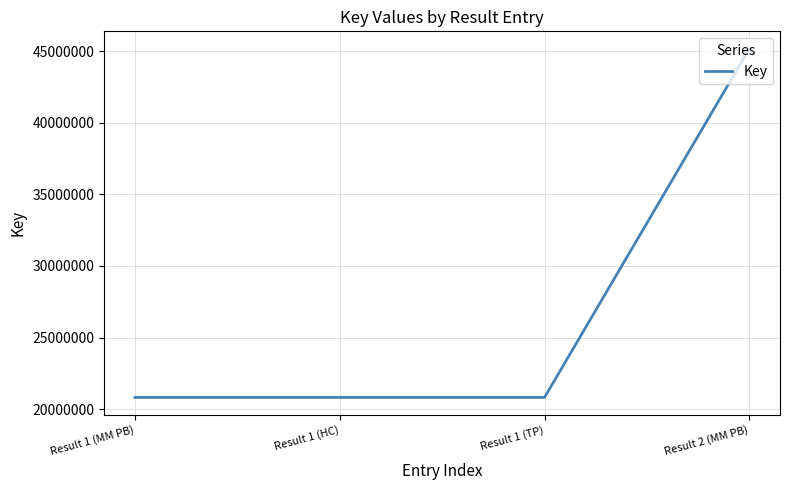

Reading right to left, list all the values displayed in this chart.

45159617	20818342	20818342	20818342